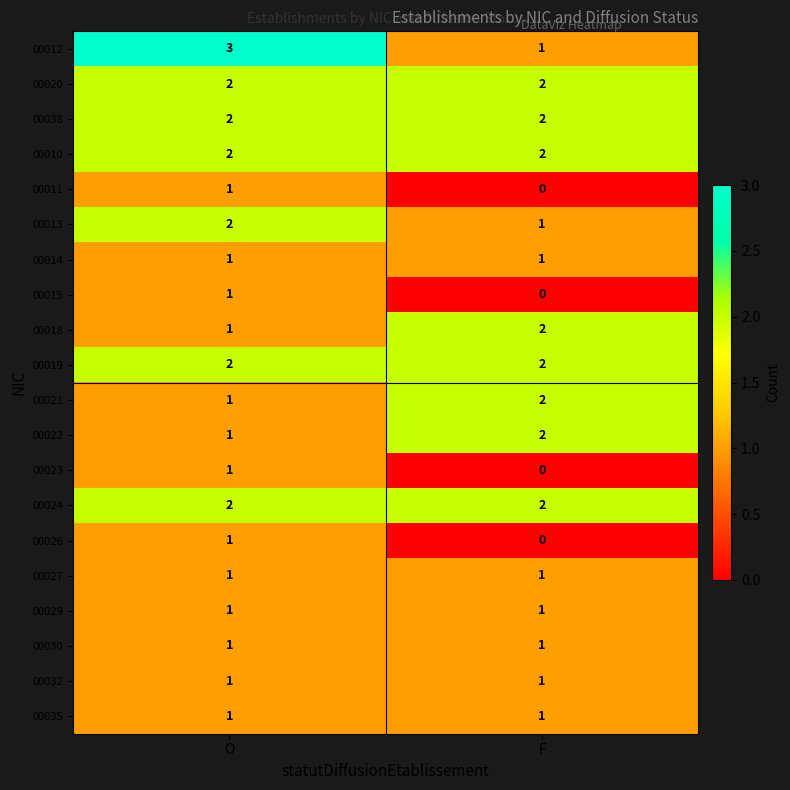

What is the difference between the highest and lowest values at F?

2